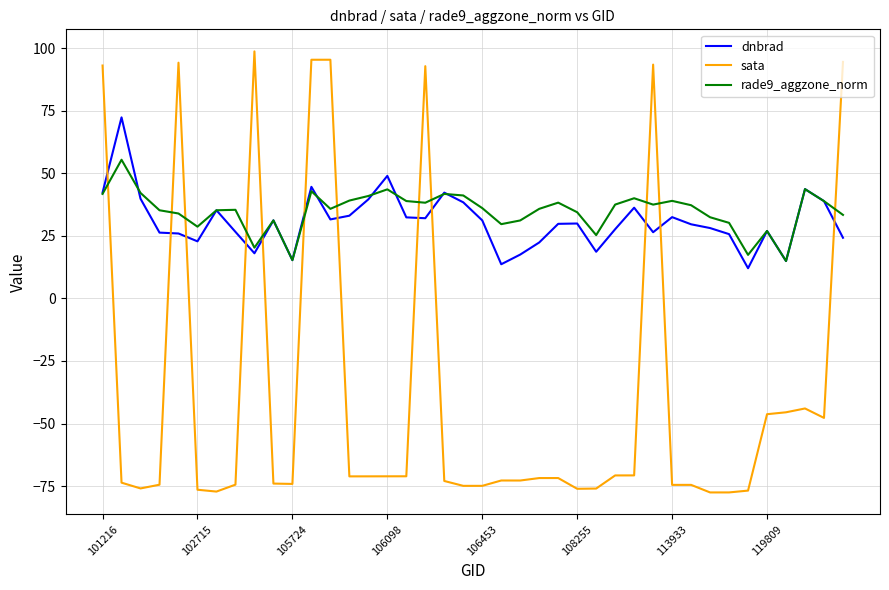

What is the maximum value shown in the chart?

98.7